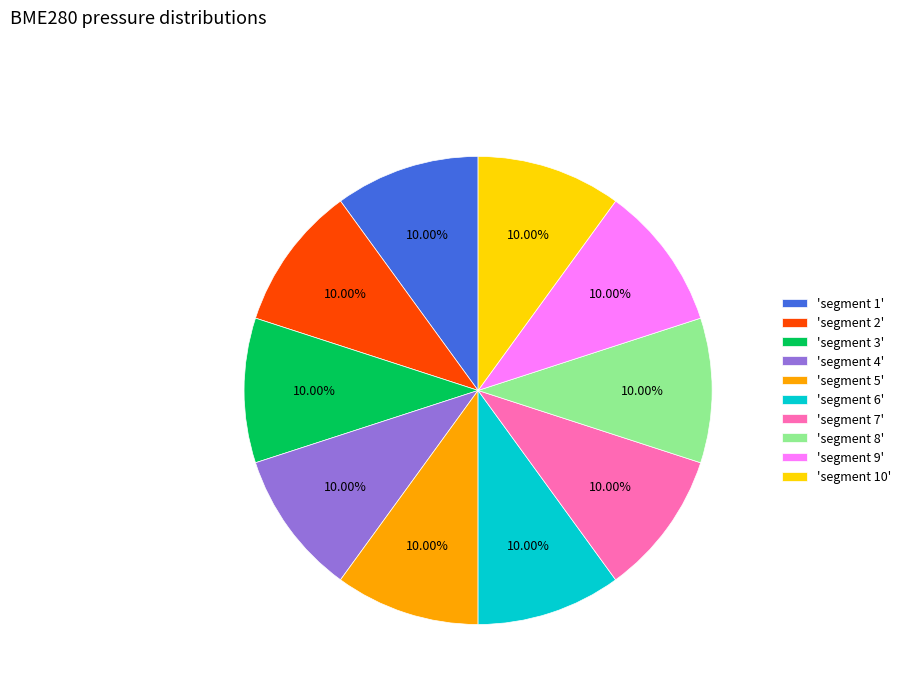

How many segments does this pie chart have?

10